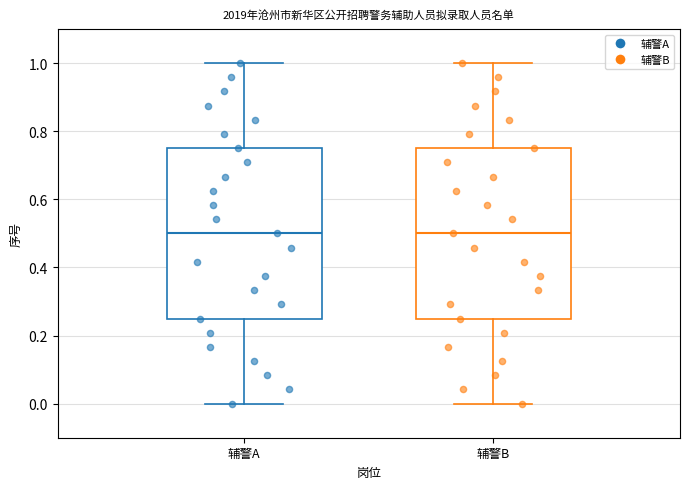

Where does the upper whisker of the box for 辅警B end on the y-axis? The values are not printed on the chart, so give them approximately, as read against the axis.

1.00